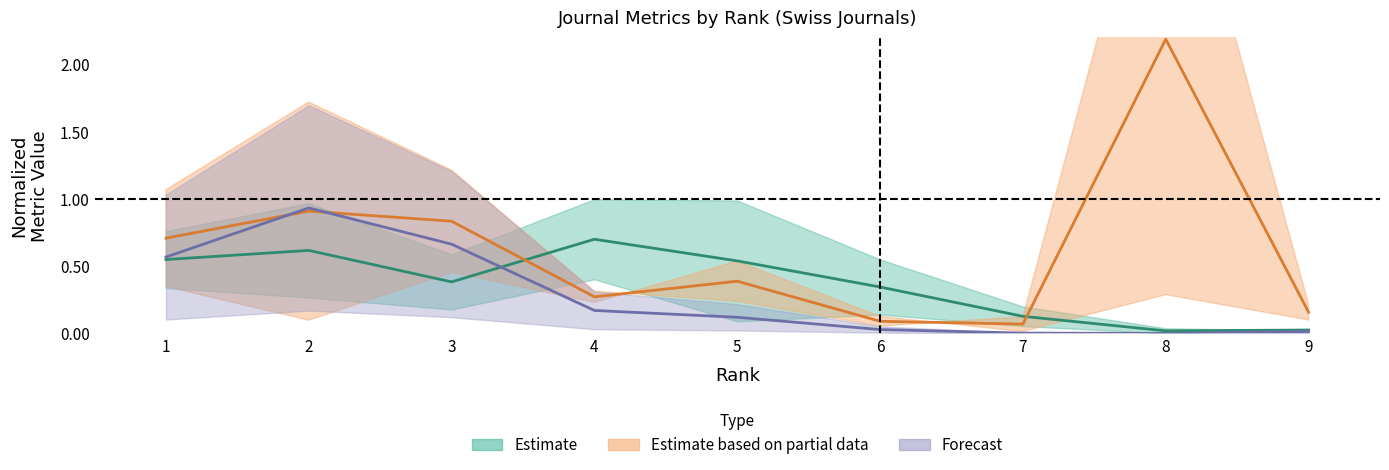

True or false: H index and Total Refs. intersect in this chart.

True